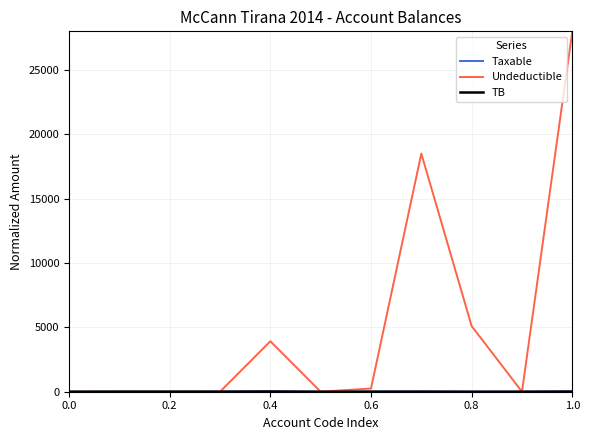

How many times do Undeductible and Taxable cross each other?

5